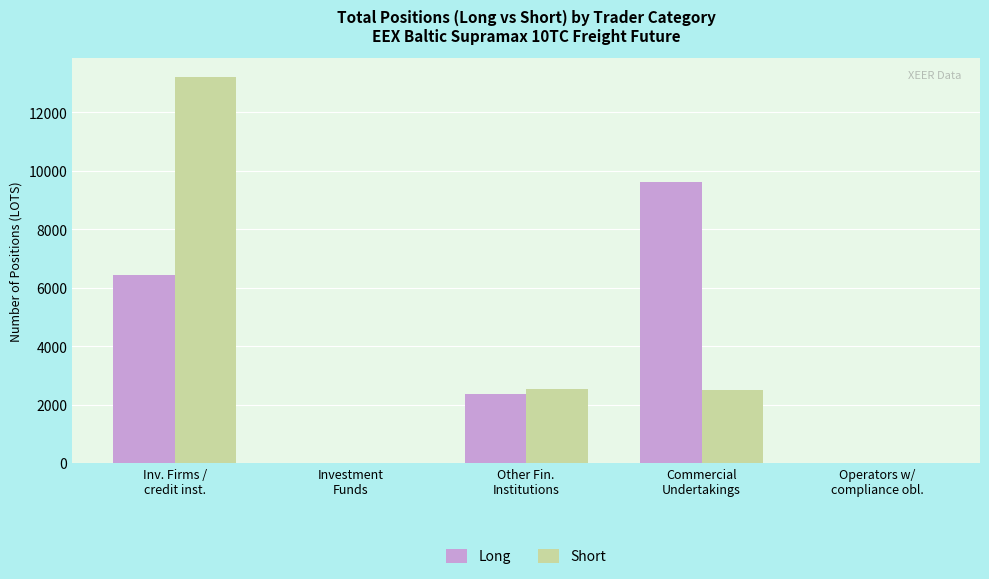

What is the highest value of the Long series?

9616.1